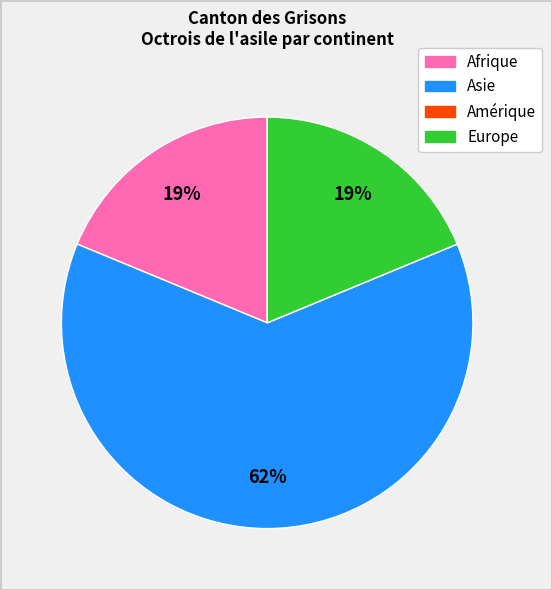

To the nearest percent, what is the average slice percentage?

25%